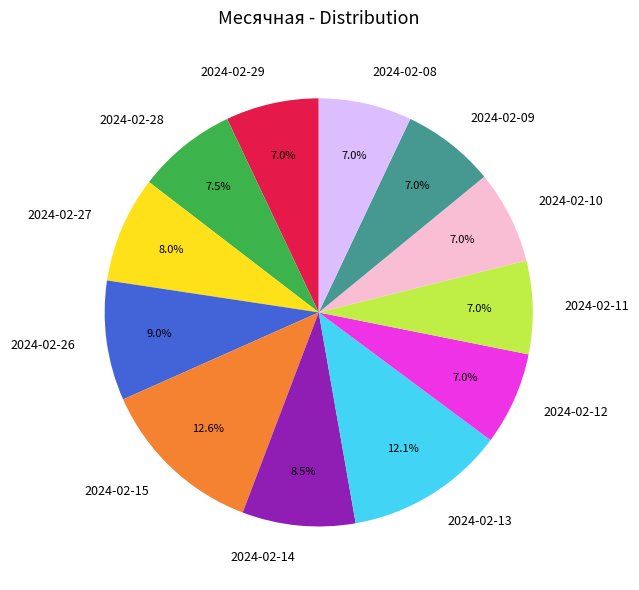

Between 2024-02-14 and 2024-02-13, which is larger?

2024-02-13